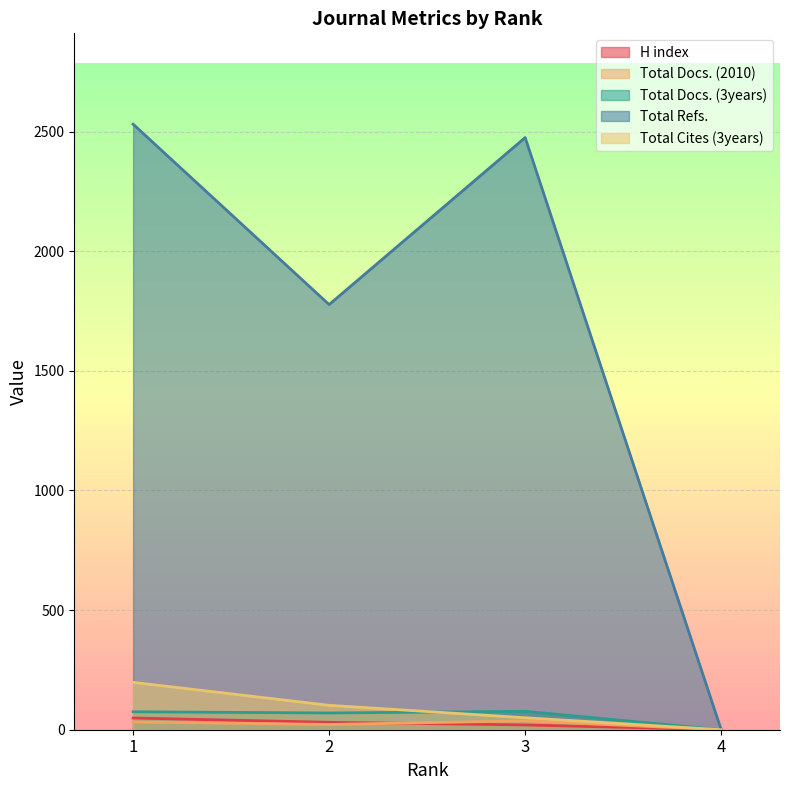

The value of H index at 1 is 87. True or false?

False